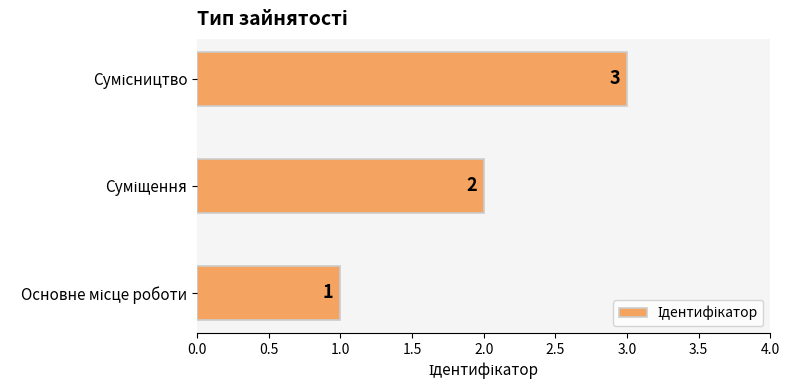

What is the greatest value displayed?

3